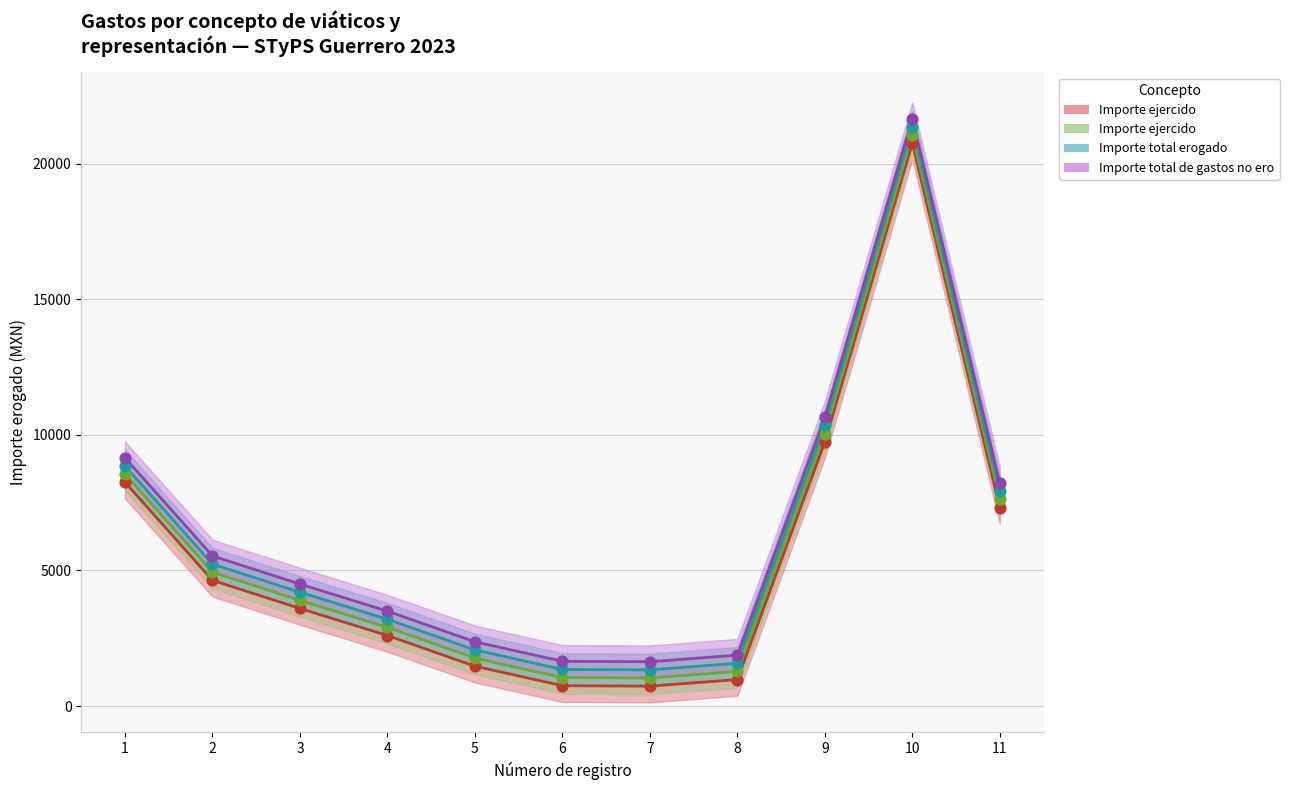

What is the total value across all series at 5?

7678.1